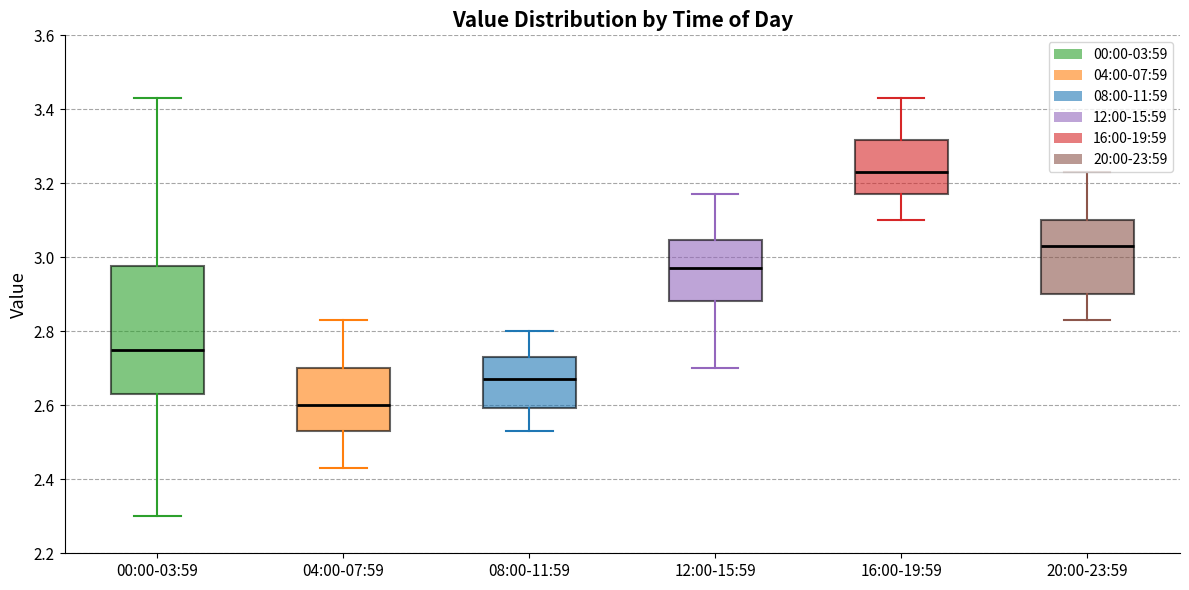

Reading left to right, read every box against the y-axis: the position of its median line, the range the box covers, and the ends of its whiskers. The values are not printed on the chart, so give them approximately, as read against the axis.

00:00-03:59: median 2.76, box 2.64 to 2.98, whiskers 2.30 to 3.44
04:00-07:59: median 2.60, box 2.54 to 2.70, whiskers 2.44 to 2.84
08:00-11:59: median 2.68, box 2.60 to 2.74, whiskers 2.54 to 2.80
12:00-15:59: median 2.98, box 2.88 to 3.04, whiskers 2.70 to 3.18
16:00-19:59: median 3.24, box 3.18 to 3.32, whiskers 3.10 to 3.44
20:00-23:59: median 3.04, box 2.90 to 3.10, whiskers 2.84 to 3.24